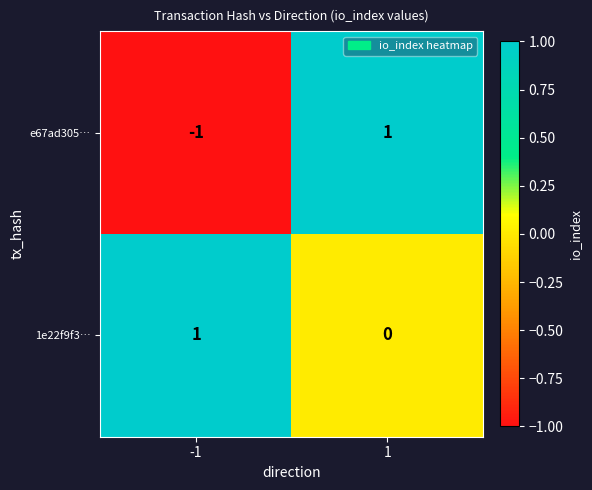

At how many categories does at least one series exceed 0?

2